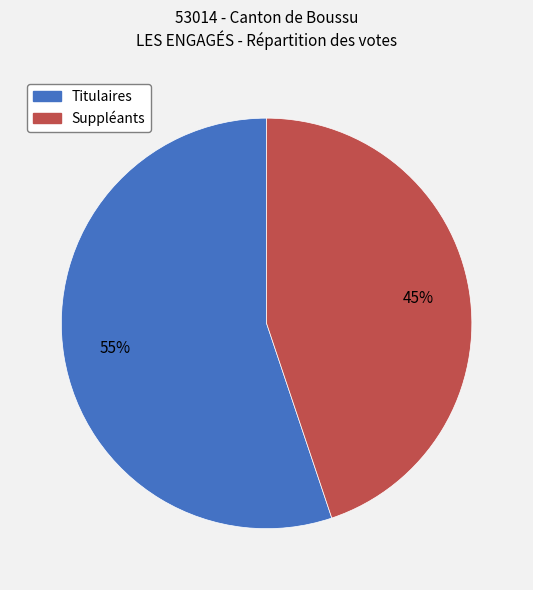

Is there any slice that represents more than half of the pie?

Yes